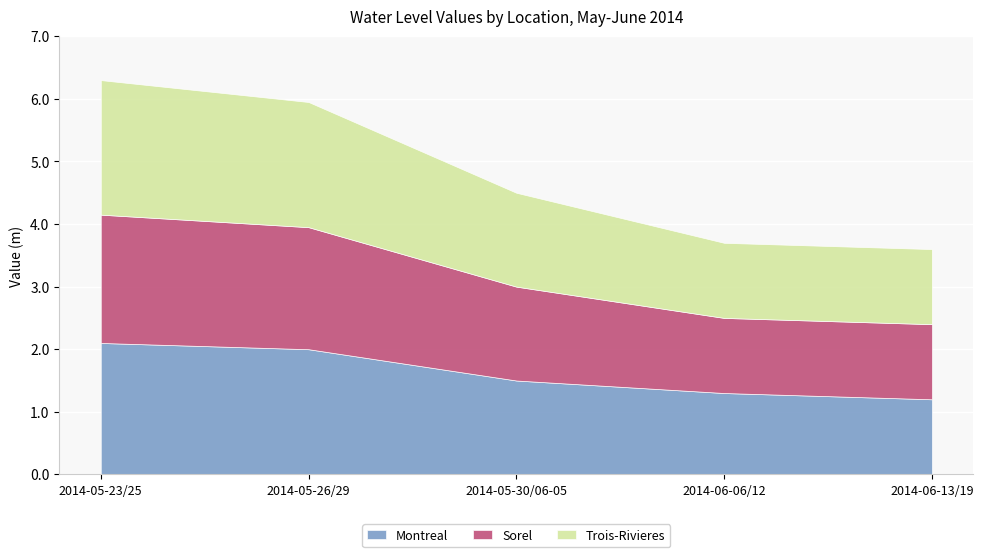

List the labels in order of Sorel value, largest first.

2014-05-23/25, 2014-05-26/29, 2014-05-30/06-05, 2014-06-06/12, 2014-06-13/19